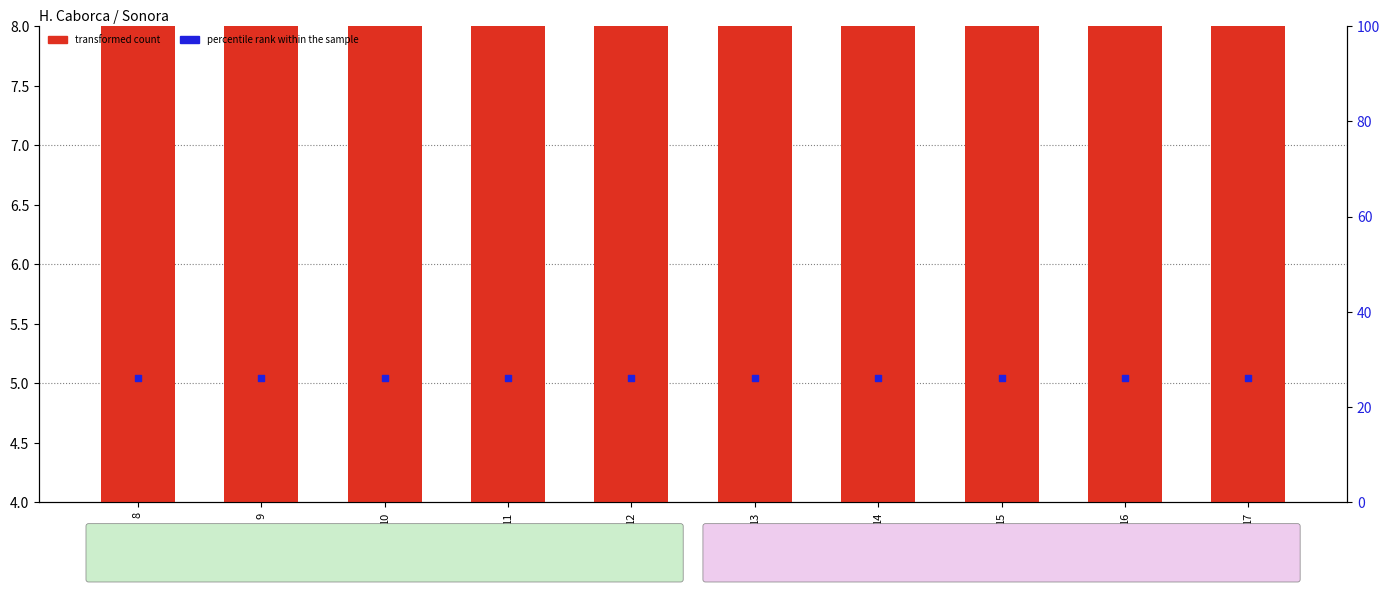

Which series contains the highest Y value?

percentile rank within the sample